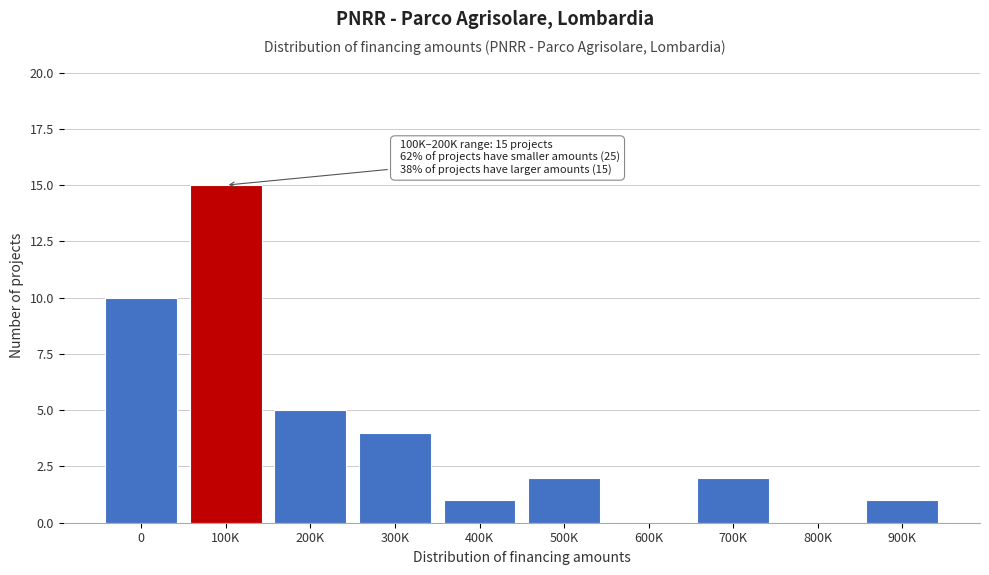

Reading left to right, transcribe all the data shown in this chart.

0=10	100K=15	200K=5	300K=4	400K=1	500K=2	600K=0	700K=2	800K=0	900K=1